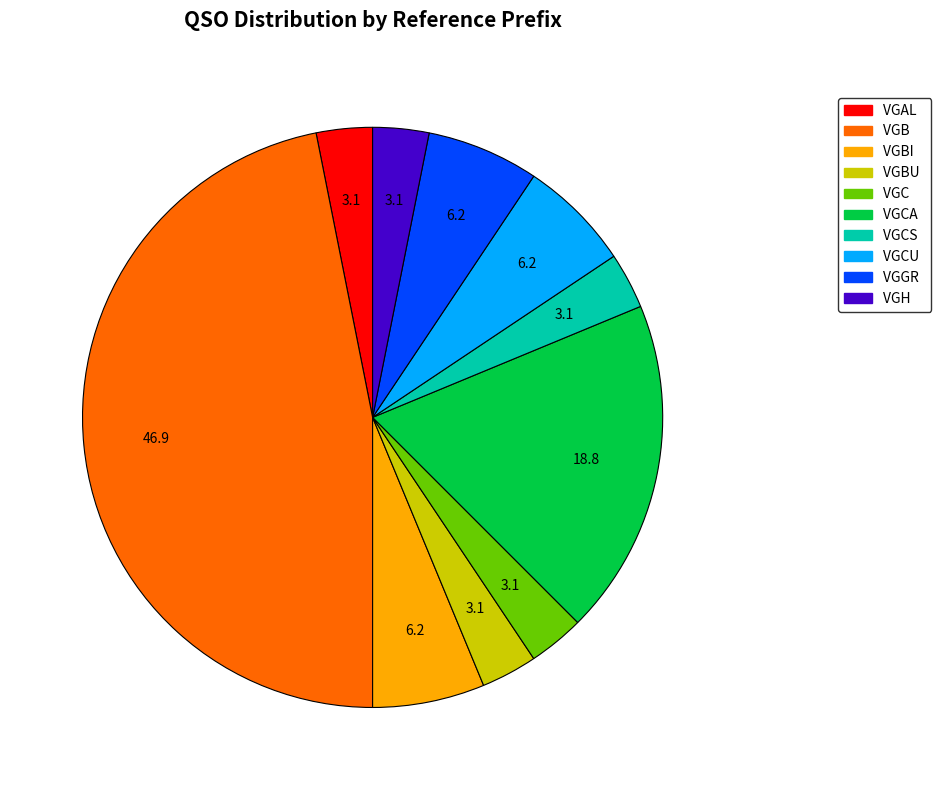

Is there any slice that represents more than half of the pie?

No